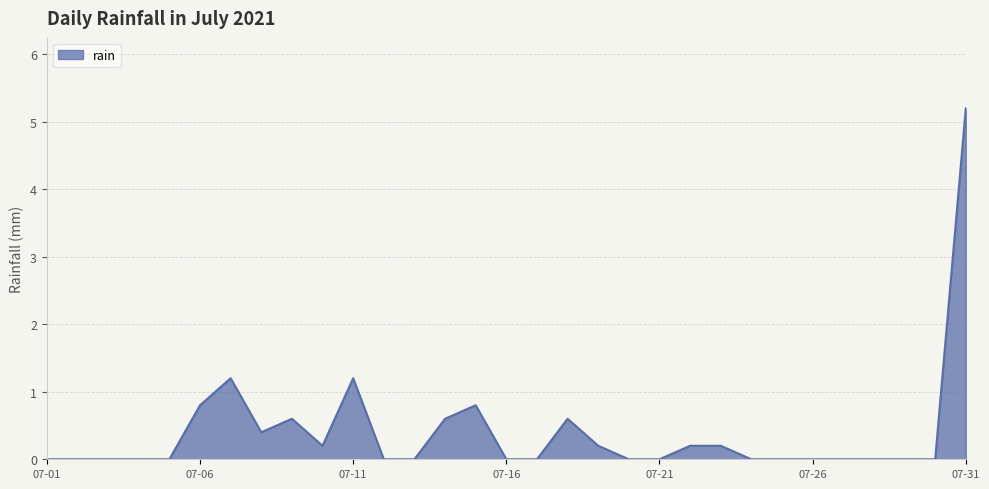

What is the greatest value displayed?

5.2